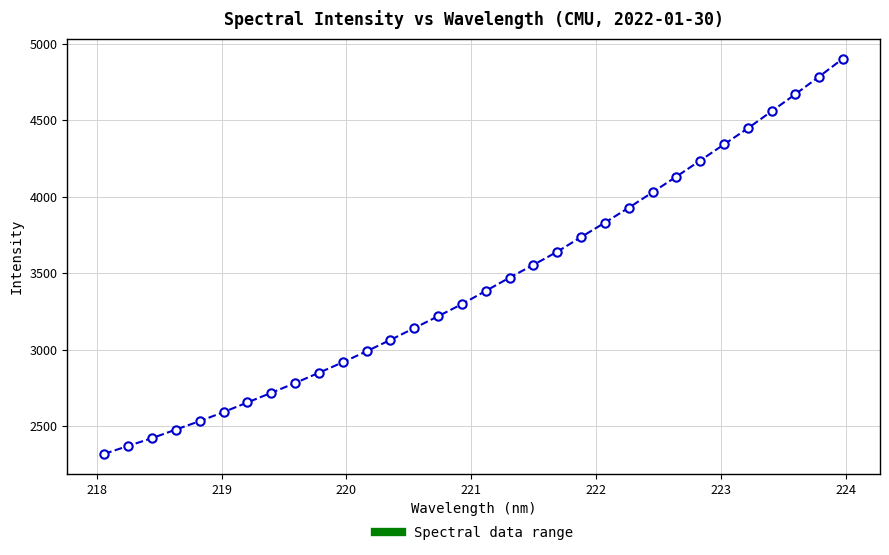

What is the sum of all values?

109982.2